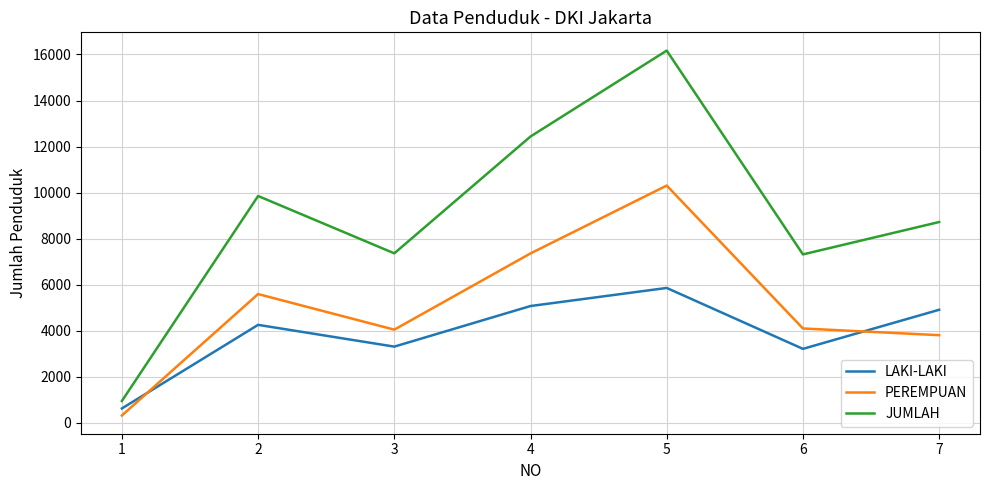

What is the approximate value of LAKI-LAKI at 4?

5077